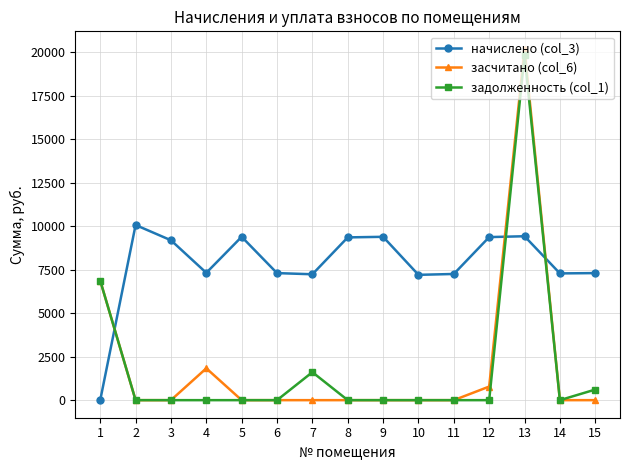

What is the difference between the highest and lowest values at 6?

7303.0